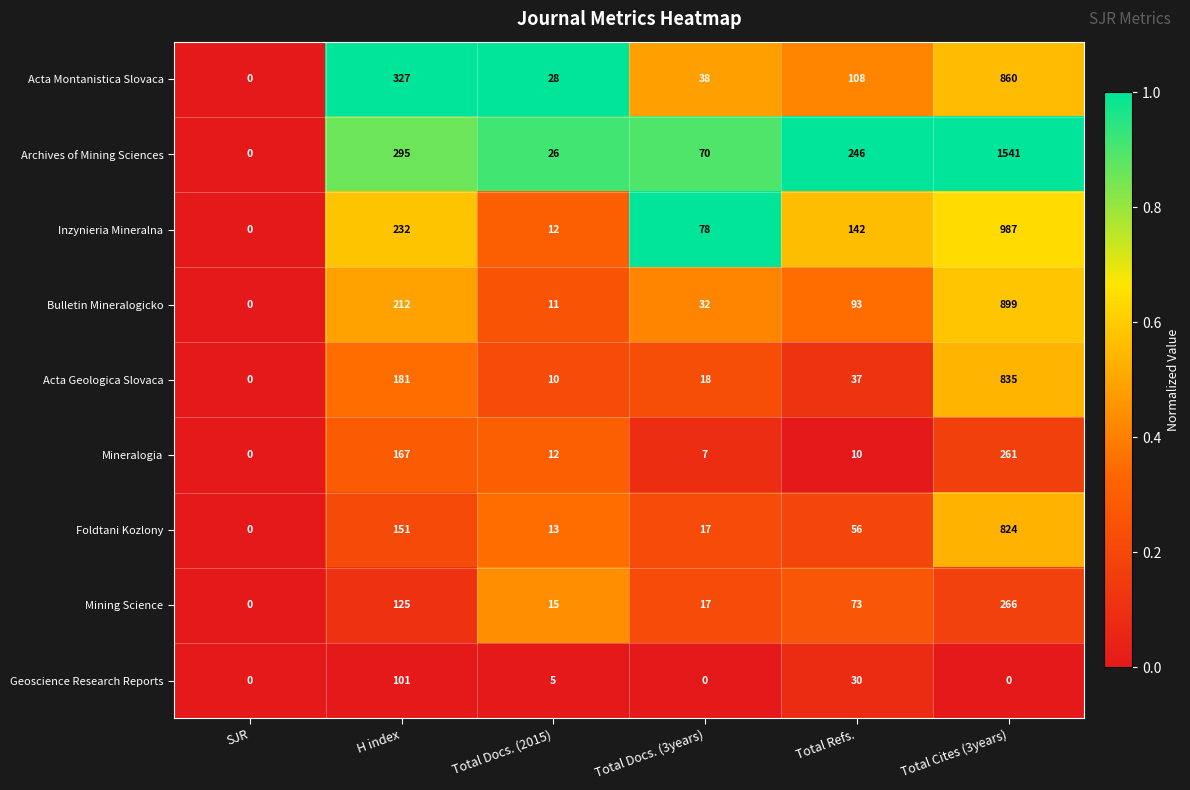

Which series has the largest total across all categories?

Archives of Mining Sciences